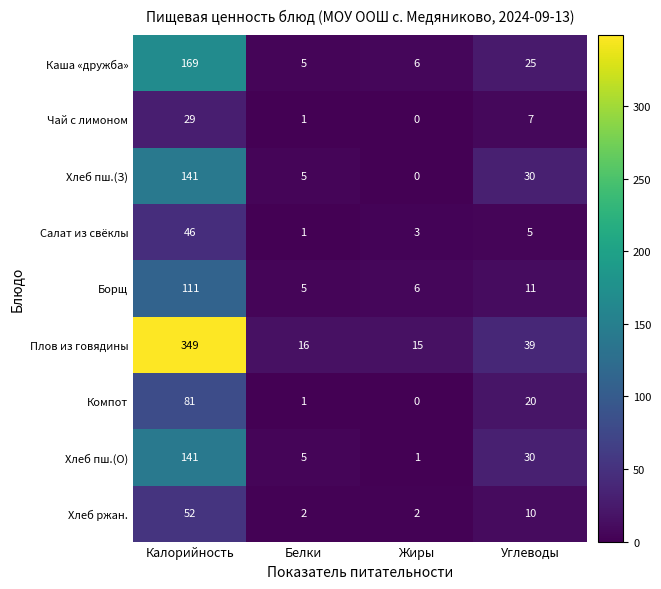

What is the sum of the Хлеб пш.(З) values at Белки and Углеводы?

35